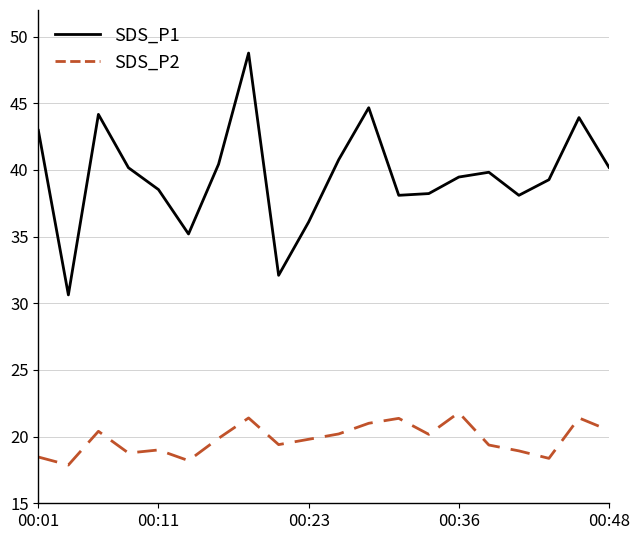

Rank the series by their average value, from highest to lowest.

SDS_P1, SDS_P2